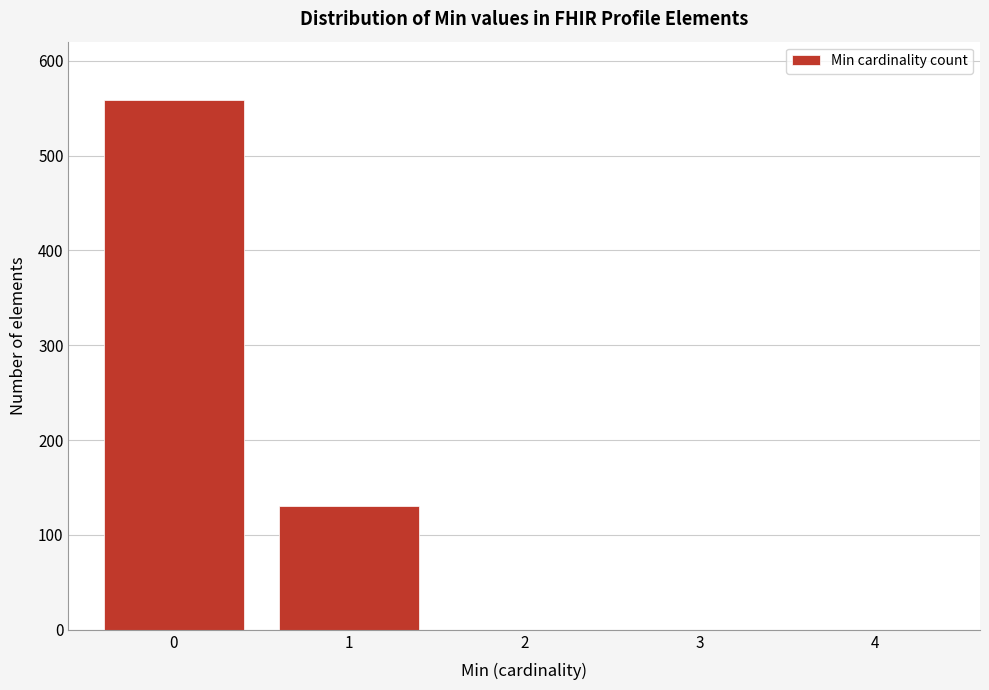

Reading left to right, list all the values displayed in this chart.

0=558	1=130	2=0	3=0	4=0